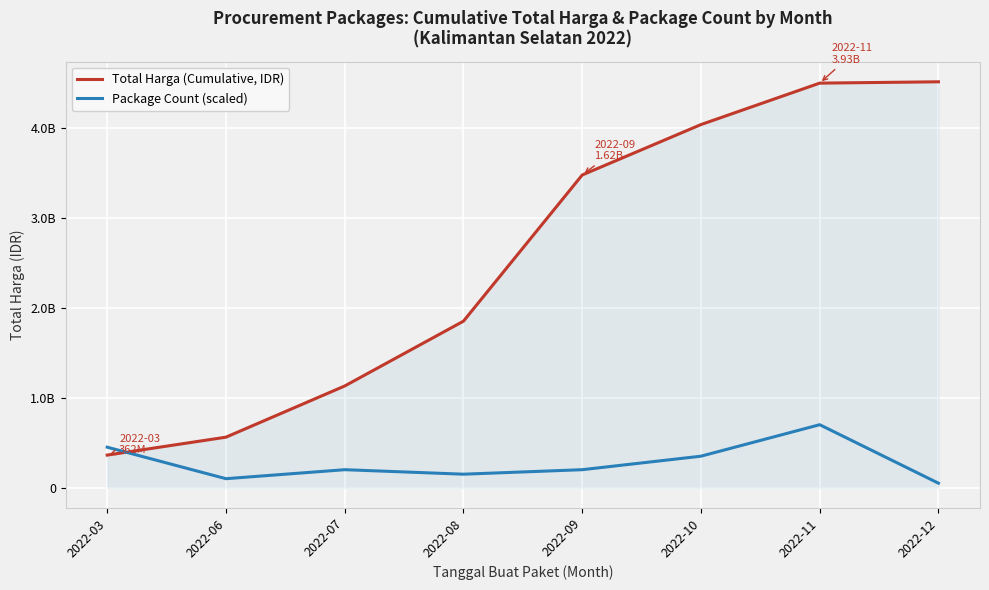

Which category has the highest value in the Package Count (scaled) series?

2022-11